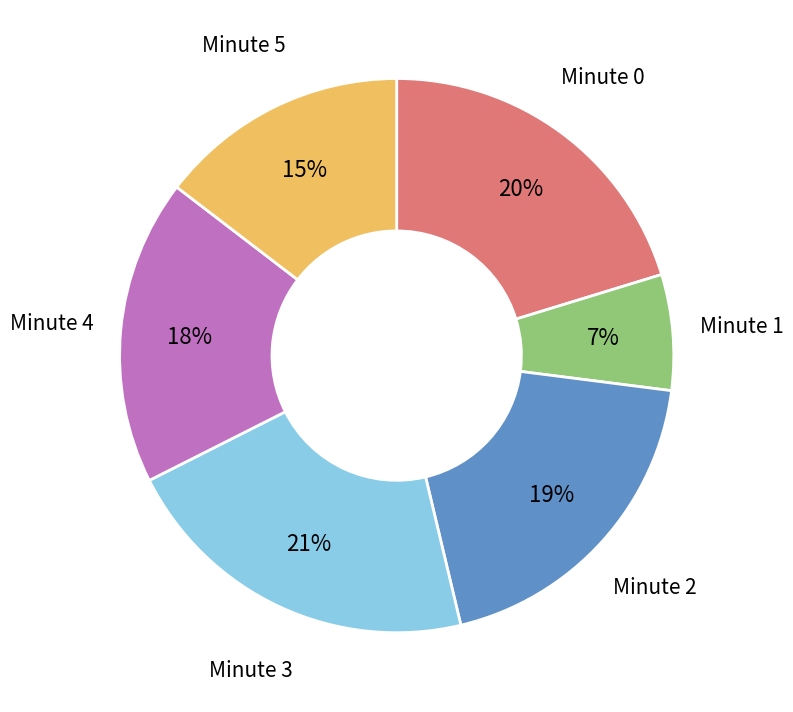

True or false: Minute 4 accounts for 11% of the total.

False